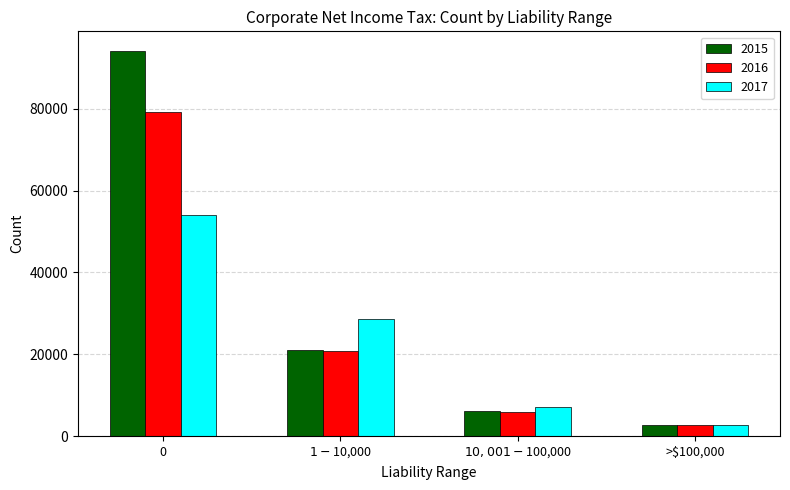

What is the difference between the 2017 values at 0 and $10,001 - $100,000?

46925